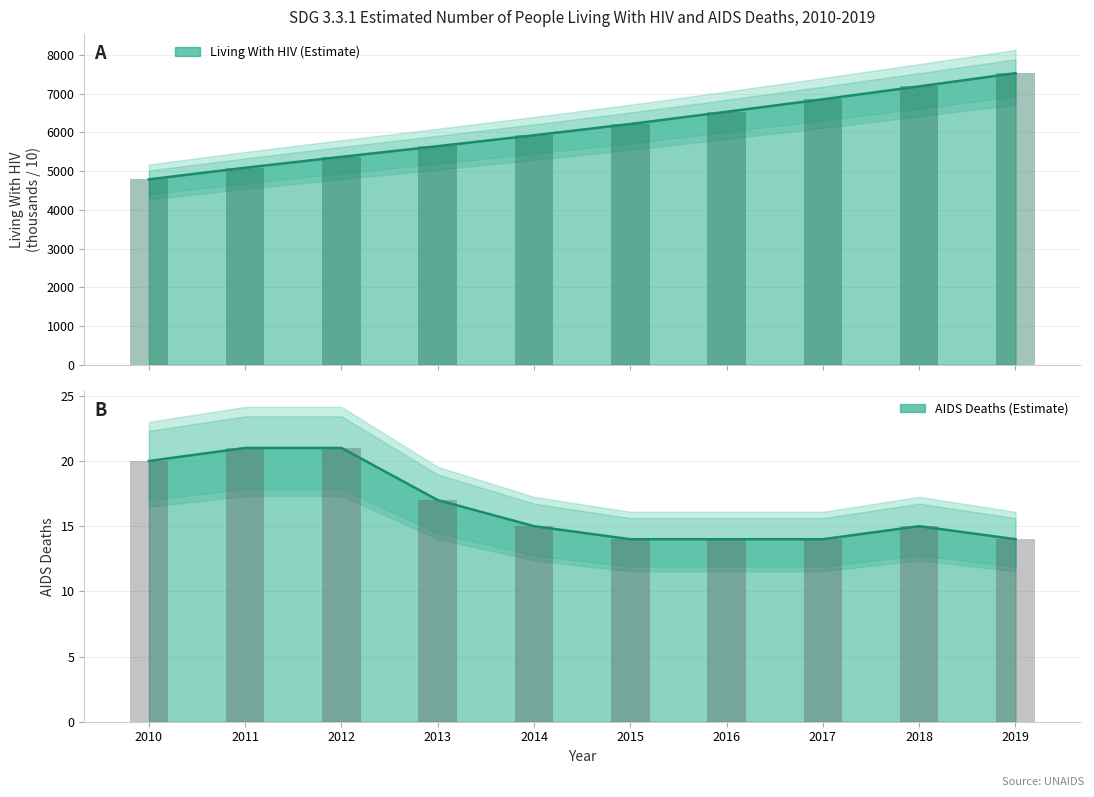

True or false: AIDS Deaths has a value of 21 at 2012.

True